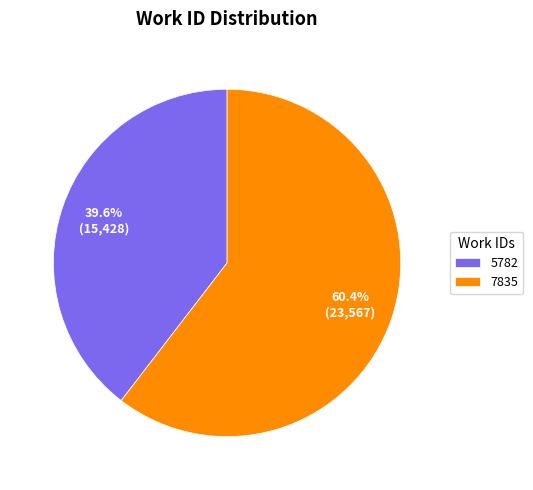

To the nearest percent, what percentage of the pie is 5782?

40%